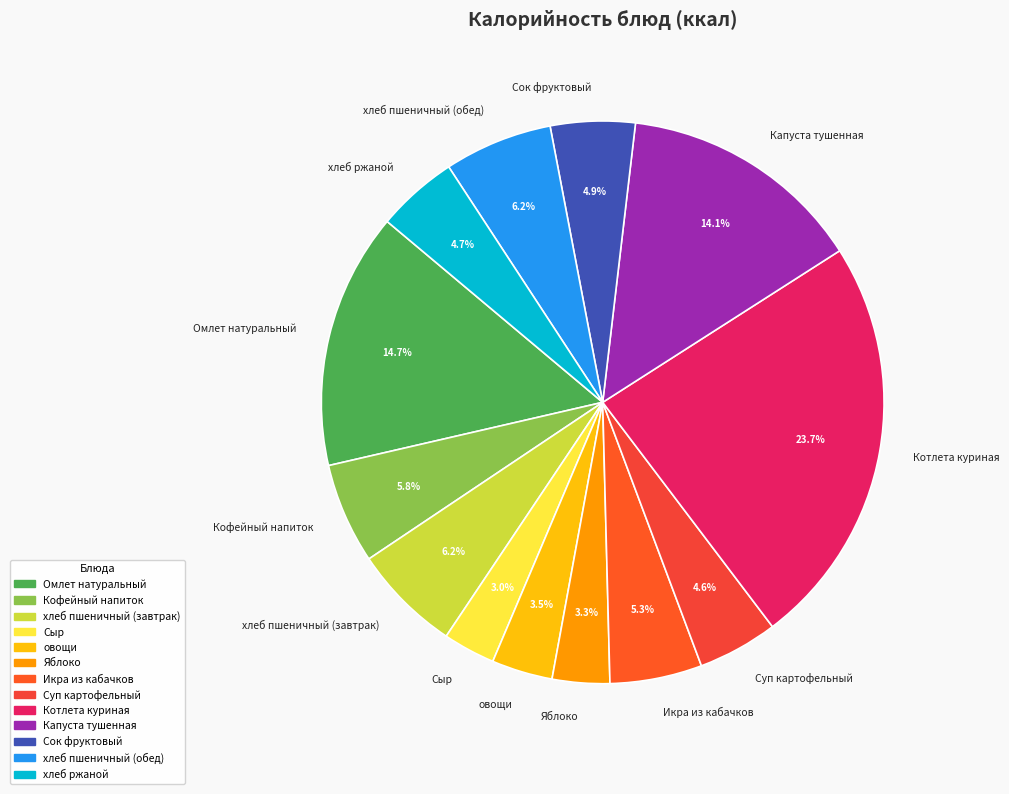

To the nearest percent, what percentage of the pie is Омлет натуральный?

15%